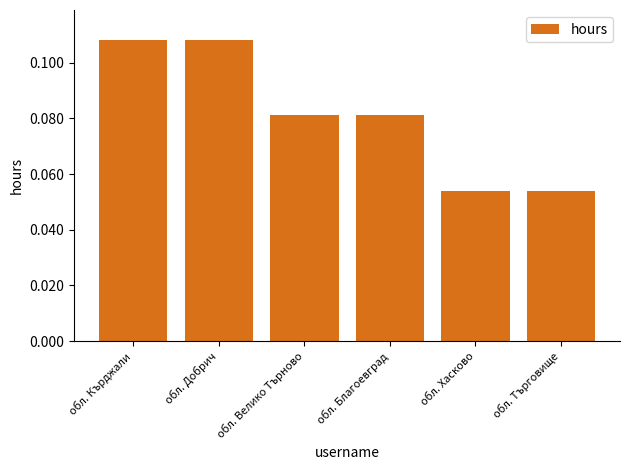

What position from the left is обл. Велико Търново?

3